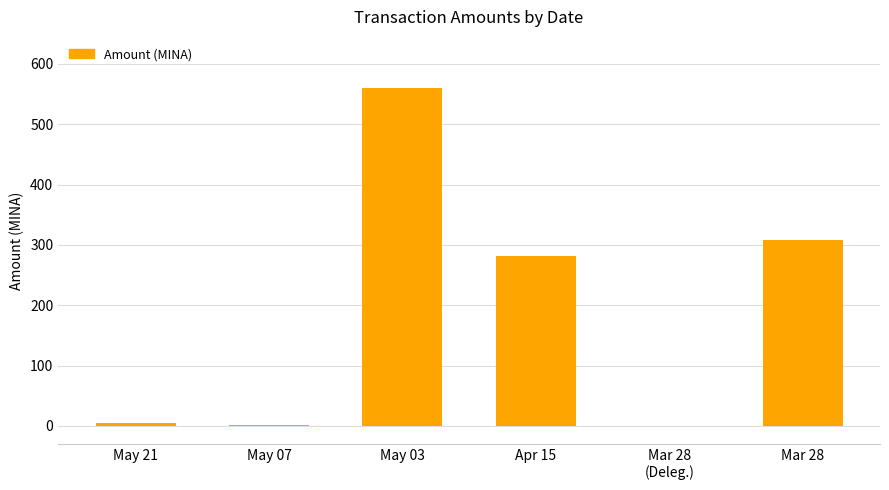

Which category has the highest value across all series?

May 03